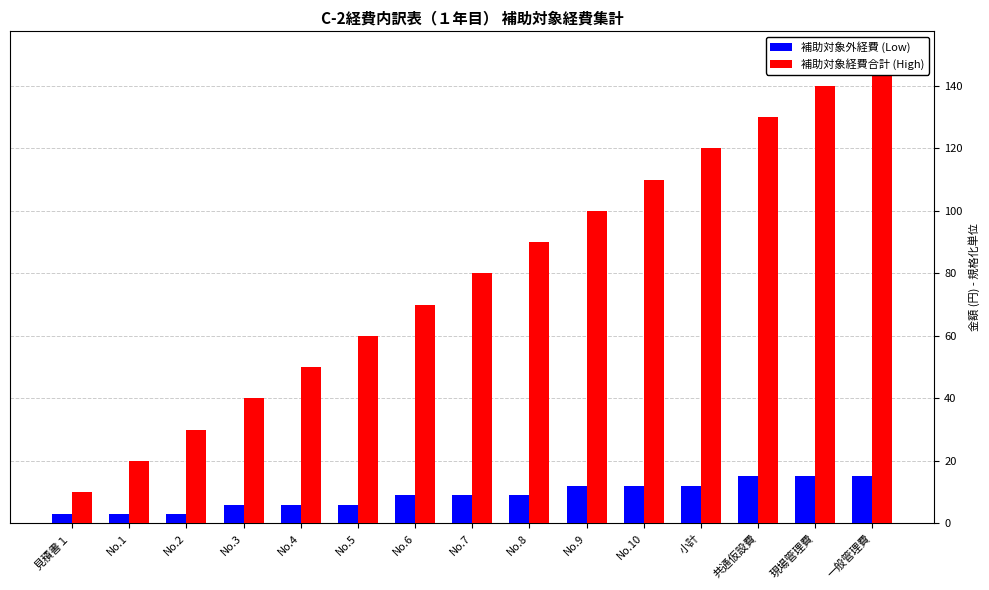

At how many categories does at least one series exceed 57?

10